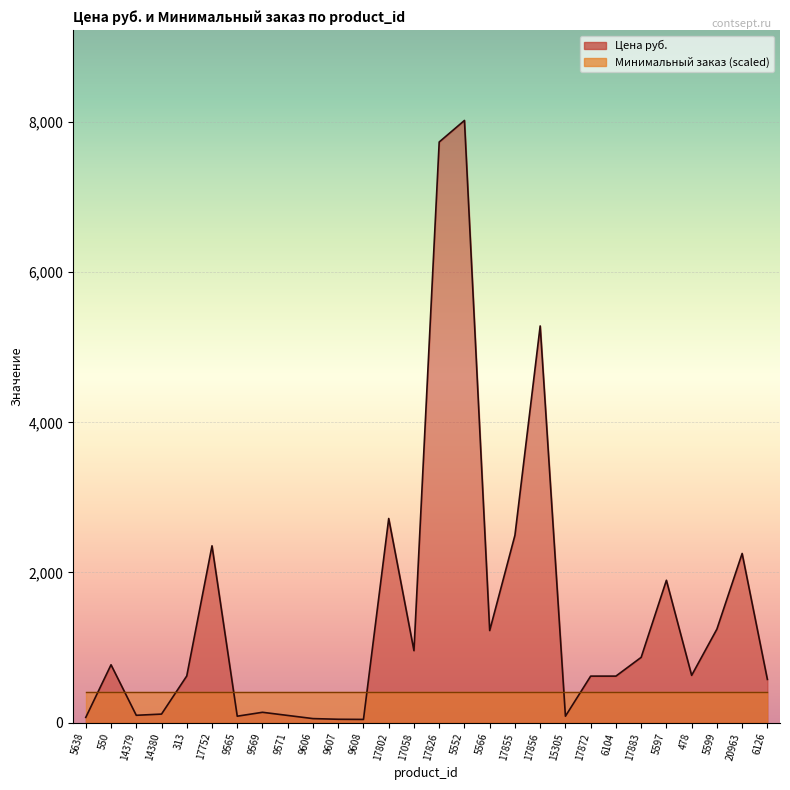

Which has a higher value, 17855 or 17856?

17856